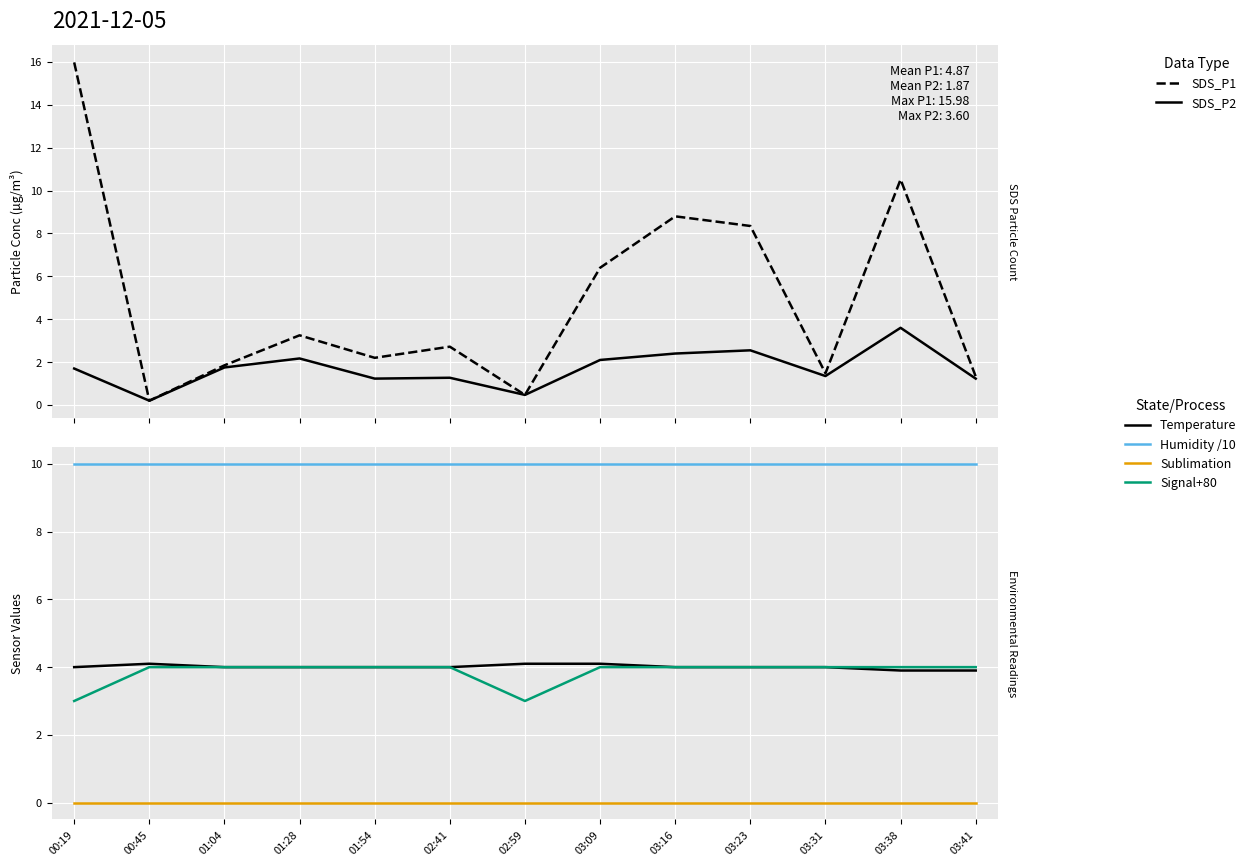

Reading left to right, transcribe all the data shown in this chart.

SDS_P1 (P>2.5µm): 0=16.0	1=0.2	2=1.9	3=3.2	4=2.2	5=2.7	6=0.5	7=6.4	8=8.8	9=8.3	10=1.5	11=10.5	12=1.3
SDS_P2 (P>1µm): 0=1.7	1=0.2	2=1.8	3=2.2	4=1.2	5=1.3	6=0.5	7=2.1	8=2.4	9=2.5	10=1.4	11=3.6	12=1.2
Temperature (°C): 0=4.0	1=4.1	2=4.0	3=4.0	4=4.0	5=4.0	6=4.1	7=4.1	8=4.0	9=4.0	10=4.0	11=3.9	12=3.9
Humidity /10 (%): 0=10.0	1=10.0	2=10.0	3=10.0	4=10.0	5=10.0	6=10.0	7=10.0	8=10.0	9=10.0	10=10.0	11=10.0	12=10.0
Sublimation (placeholder): 0=0.0	1=0.0	2=0.0	3=0.0	4=0.0	5=0.0	6=0.0	7=0.0	8=0.0	9=0.0	10=0.0	11=0.0	12=0.0
Signal+80 (dBm): 0=3.0	1=4.0	2=4.0	3=4.0	4=4.0	5=4.0	6=3.0	7=4.0	8=4.0	9=4.0	10=4.0	11=4.0	12=4.0